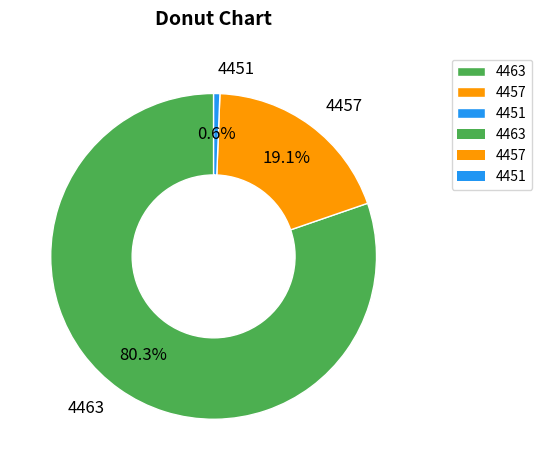

How many segments does this pie chart have?

3